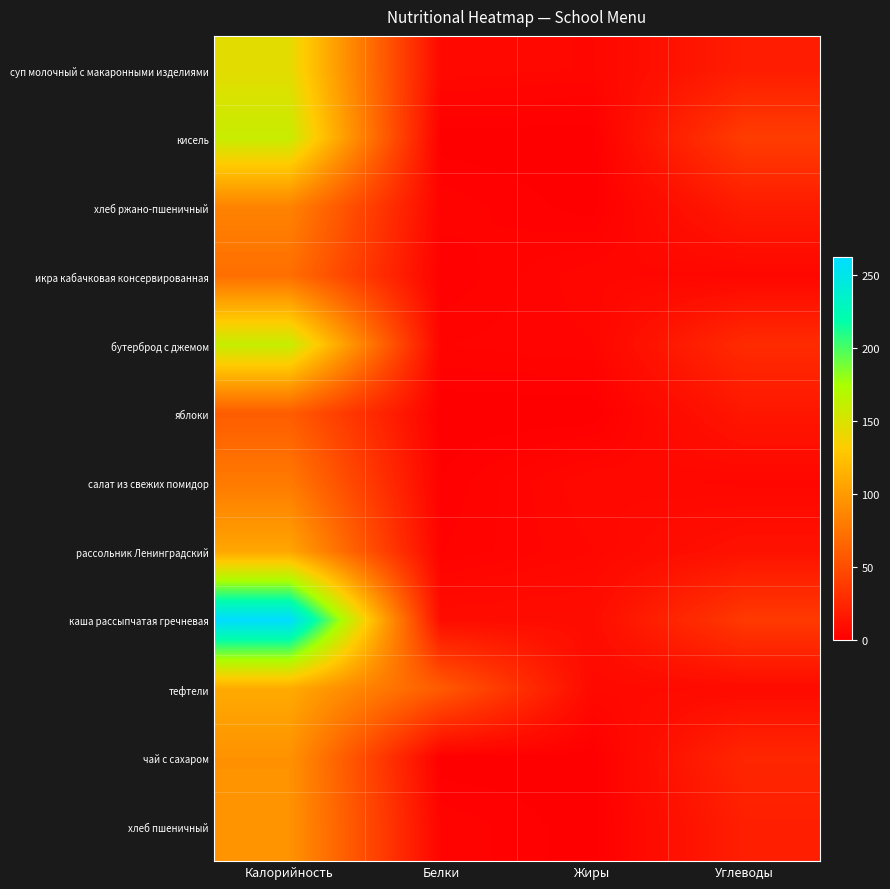

Count the number of data series in this chart.

12